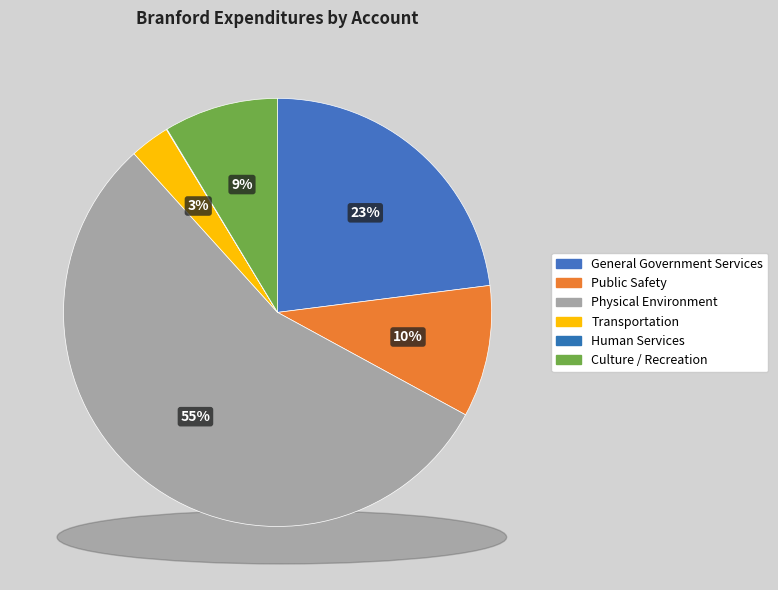

Is it true that General Government Services is 8% of the pie?

False